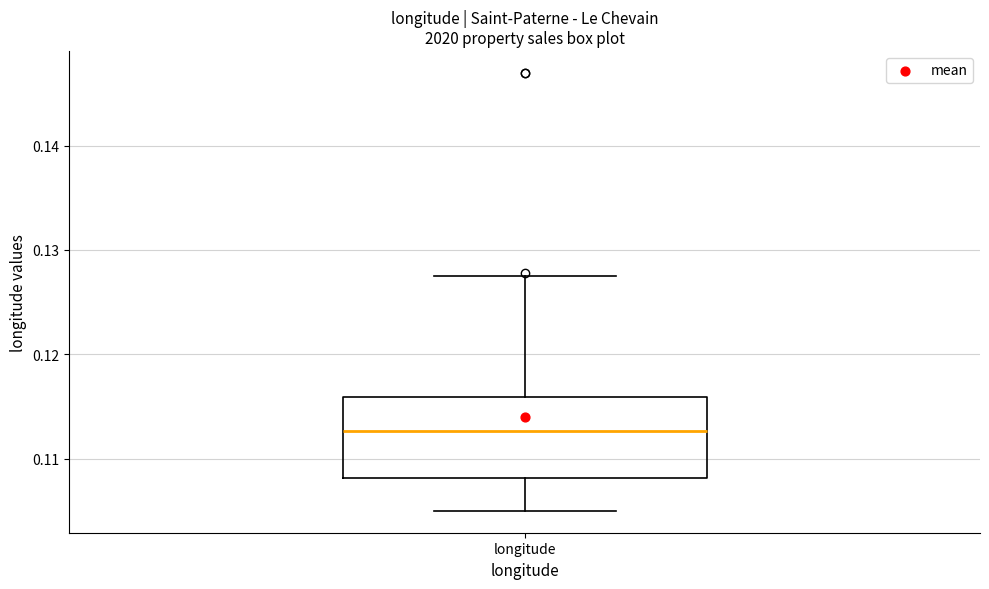

Transcribe this box plot: give where the median line is, the range the box spans, and where the two whiskers end, as read against the y-axis. The values are not printed on the chart, so give them approximately, as read against the axis.

median 0.113, box 0.108 to 0.116, whiskers 0.105 to 0.127